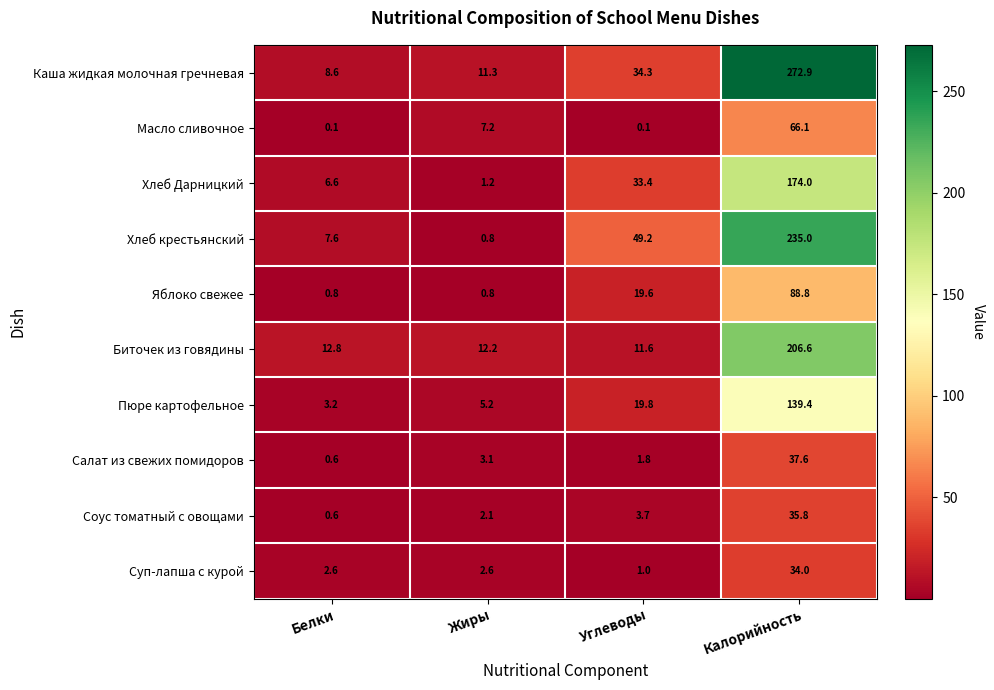

Rank the series by their maximum value, from highest to lowest.

Каша жидкая молочная гречневая, Хлеб крестьянский, Биточек из говядины, Хлеб Дарницкий, Пюре картофельное, Яблоко свежее, Масло сливочное, Салат из свежих помидоров, Соус томатный с овощами, Суп-лапша с курой